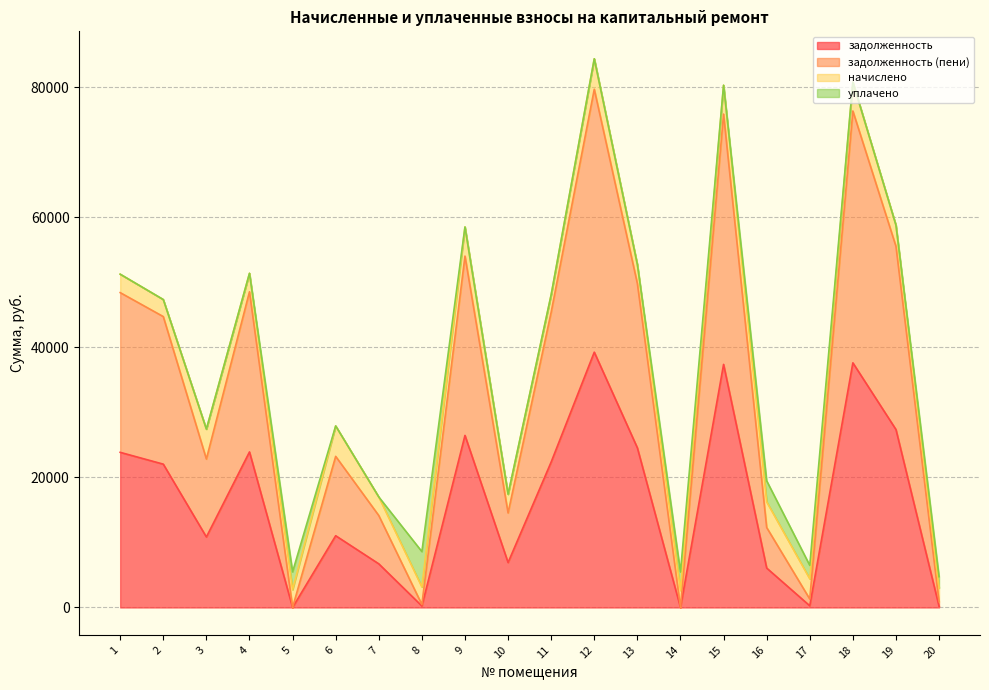

The задолженность (пени) series shows 15167.3 at 11. True or false?

False